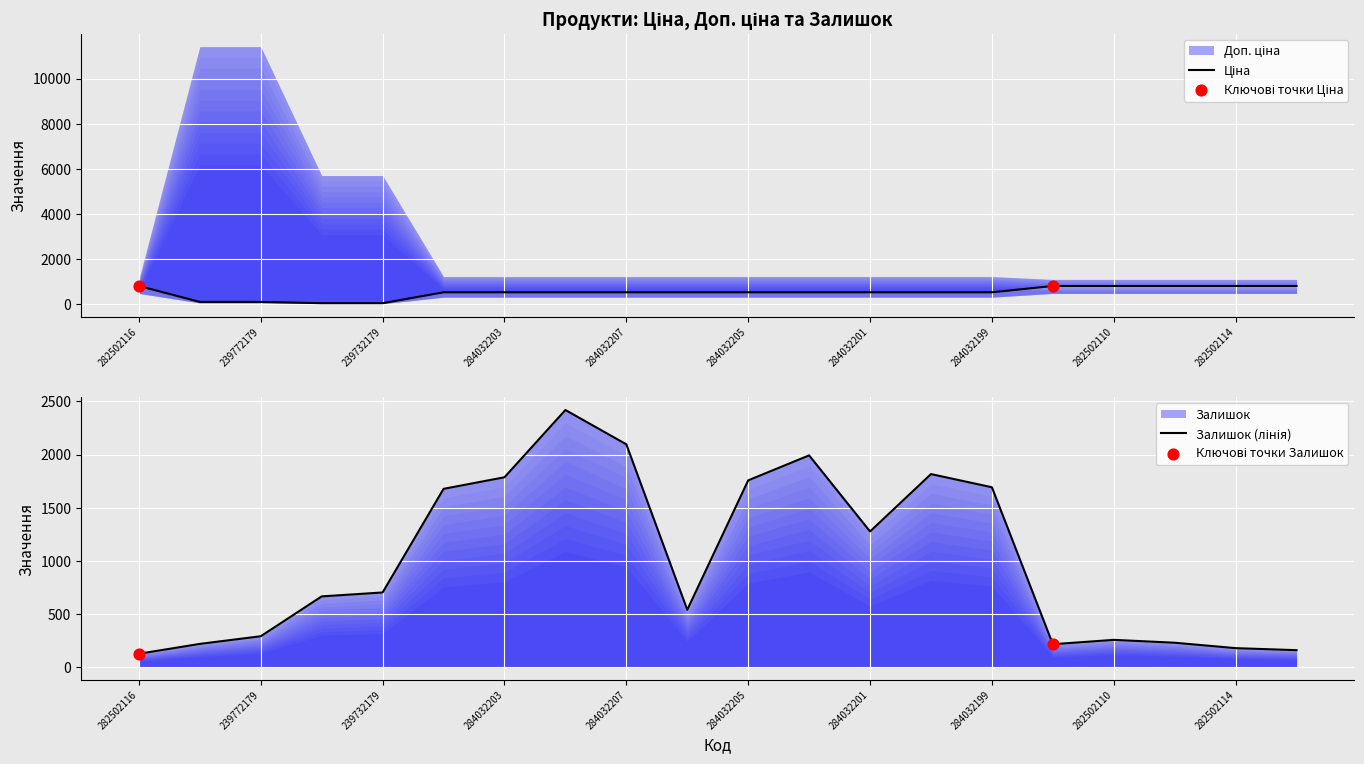

What is the total value across all series at 282502114?

996.5